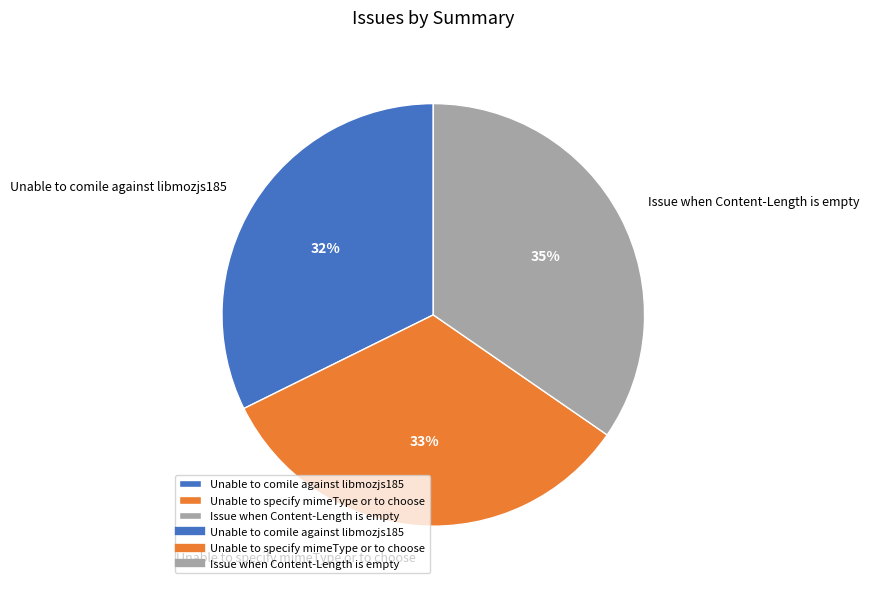

Which slice is the largest?

Issue when Content-Length is empty